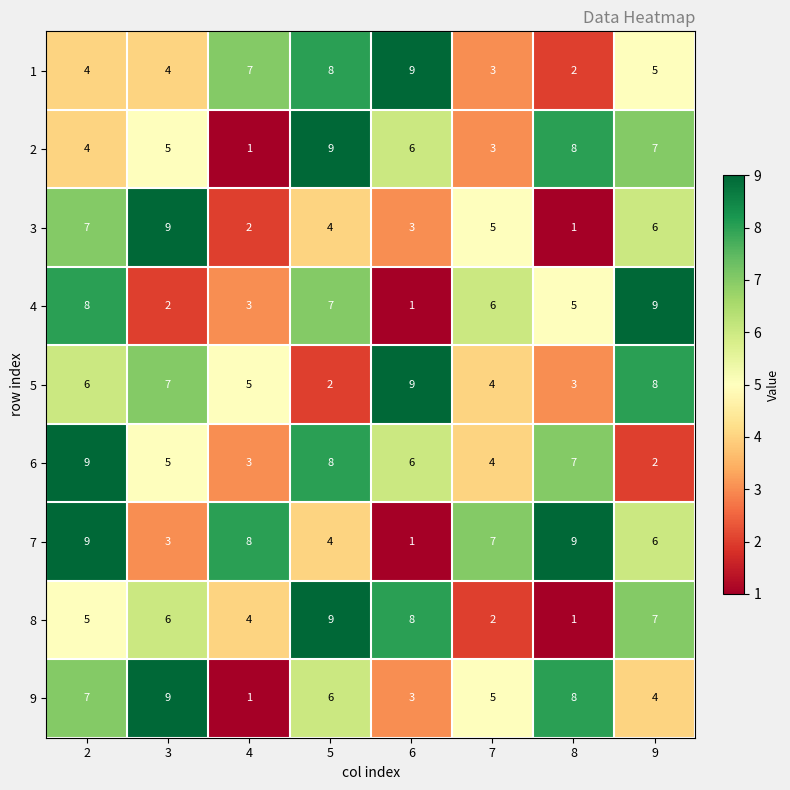

The value of 7 at 9 is 3. True or false?

False